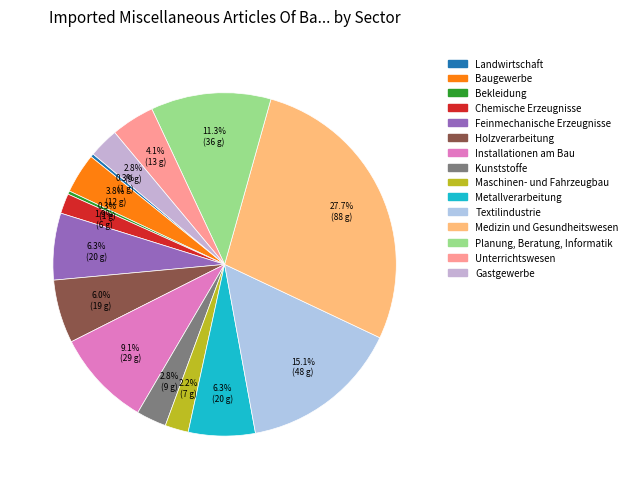

Approximately how many times larger is the value at Maschinen- und Fahrzeugbau compared to Installationen am Bau?

0.2